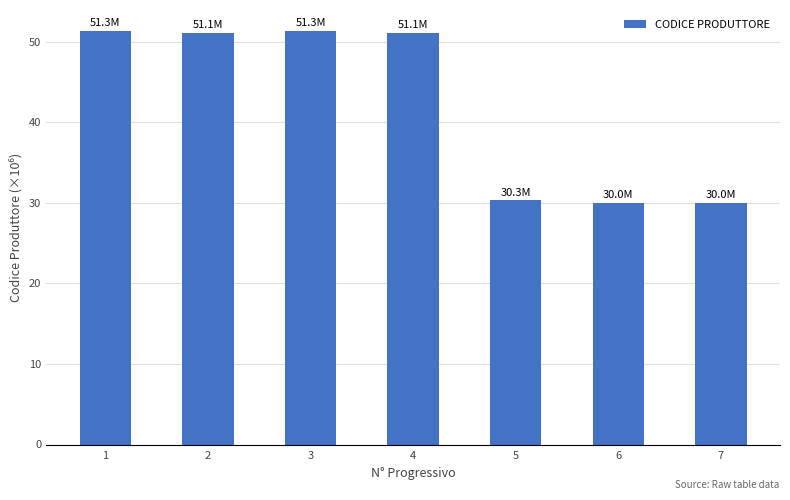

How many distinct data groups are displayed?

1